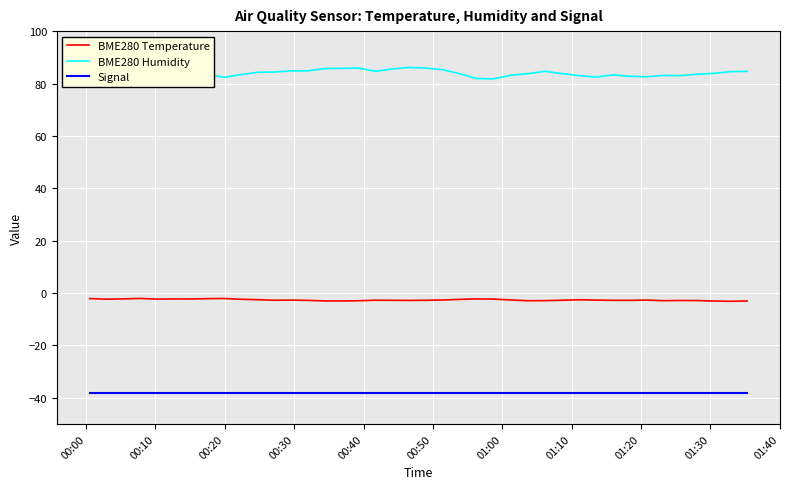

True or false: Signal and BME280 Humidity intersect in this chart.

False